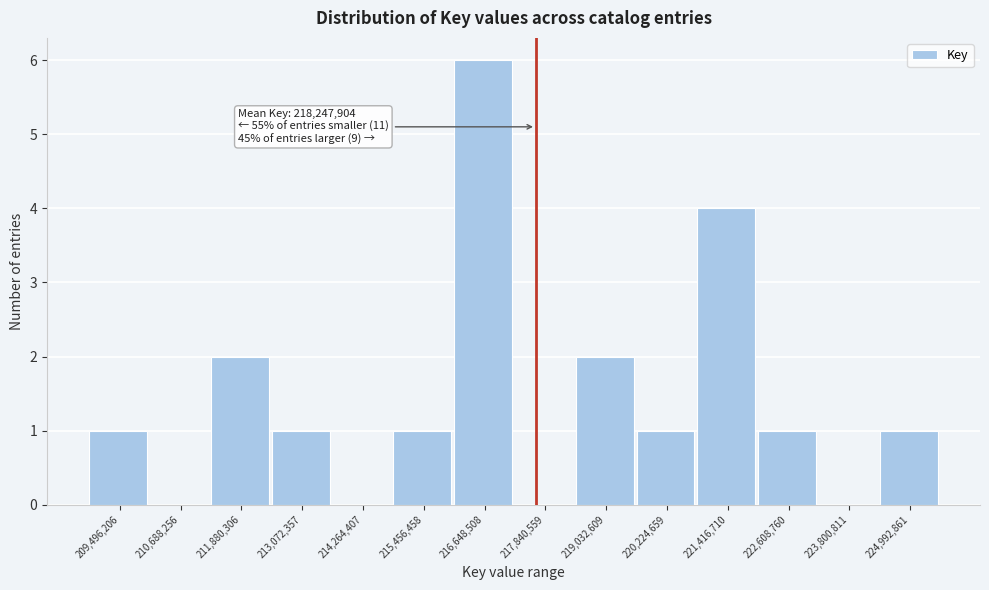

Reading right to left, list all the values displayed in this chart.

224,992,861=1	223,800,811=0	222,608,760=1	221,416,710=4	220,224,659=1	219,032,609=2	217,840,559=0	216,648,508=6	215,456,458=1	214,264,407=0	213,072,357=1	211,880,306=2	210,688,256=0	209,496,206=1